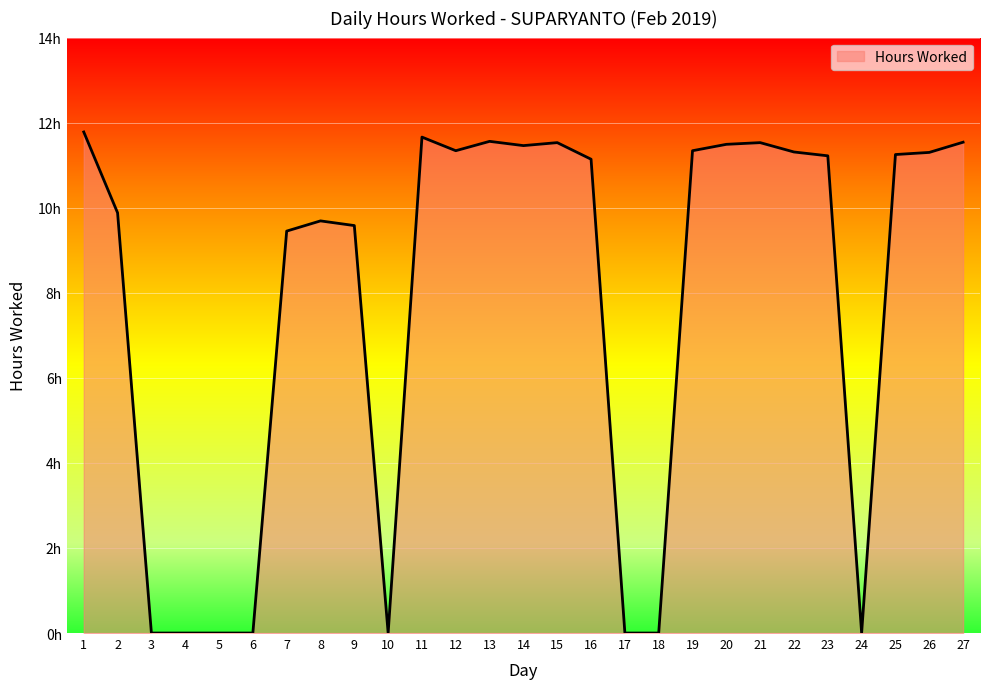

At which category does the data reach its first local valley?

10